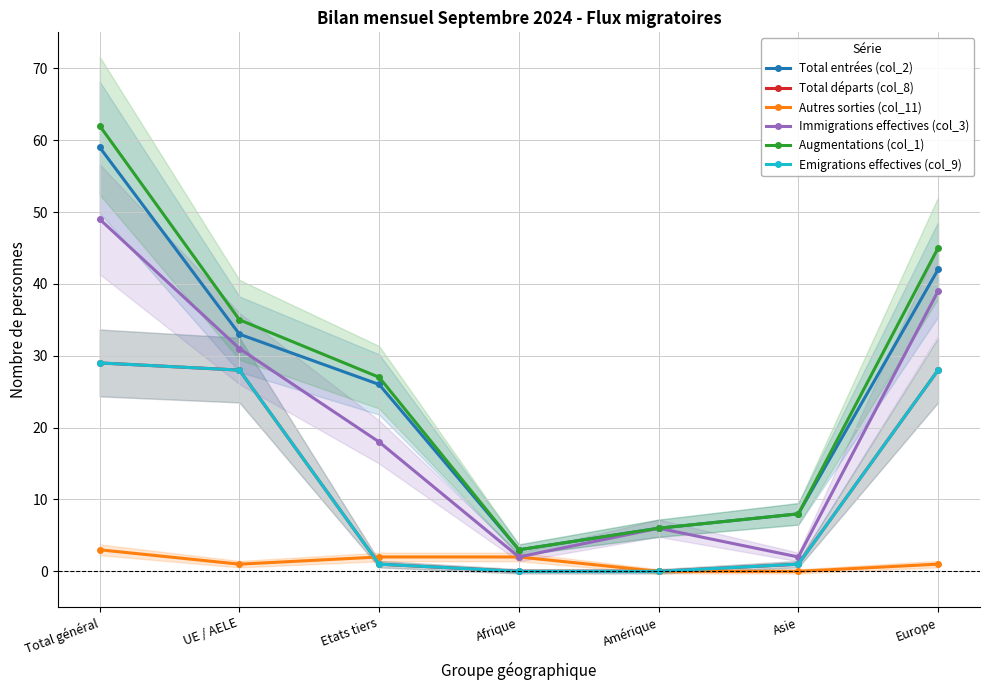

Which has a higher value, UE / AELE or Europe?

Europe